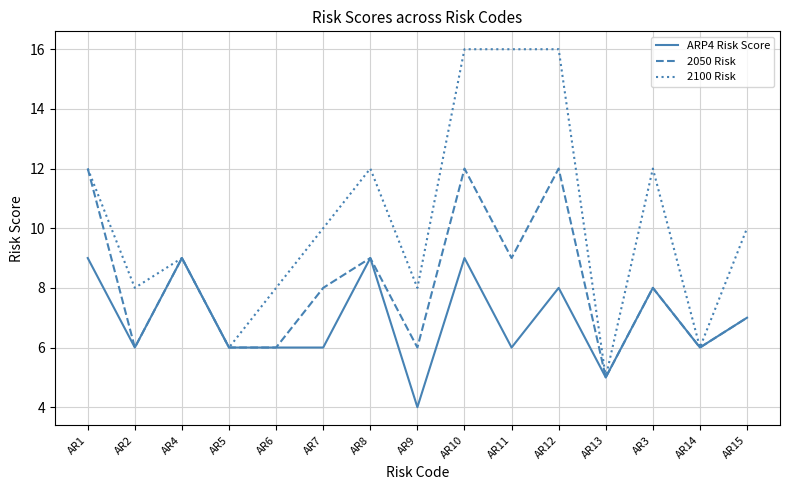

Rank the series by their average value, from highest to lowest.

2100 Risk, 2050 Risk, ARP4 Risk Score